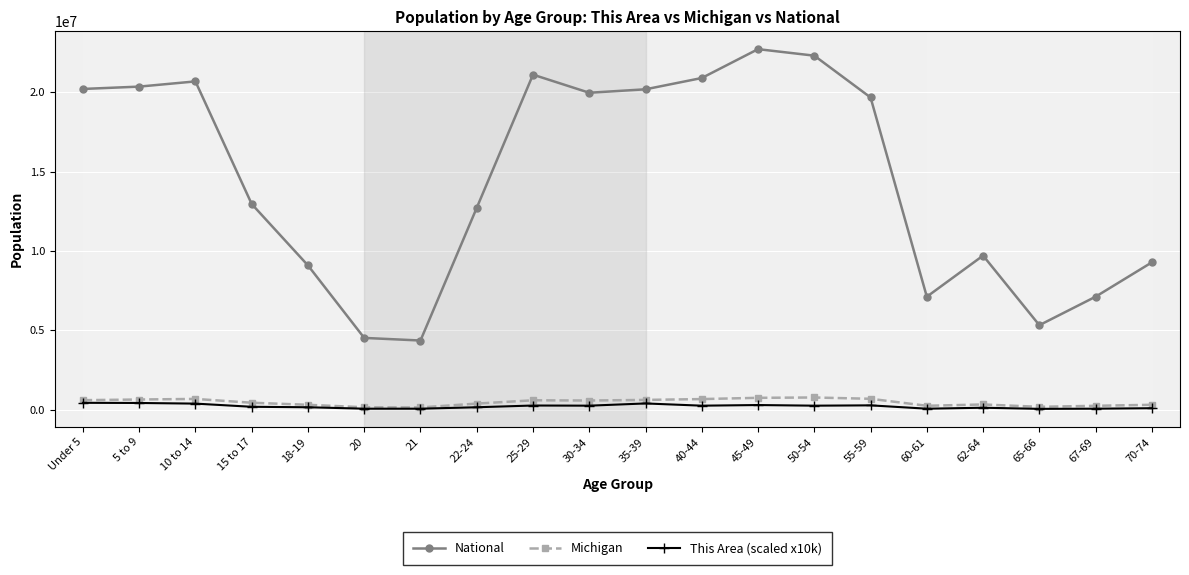

How many categories are shown in the chart?

20